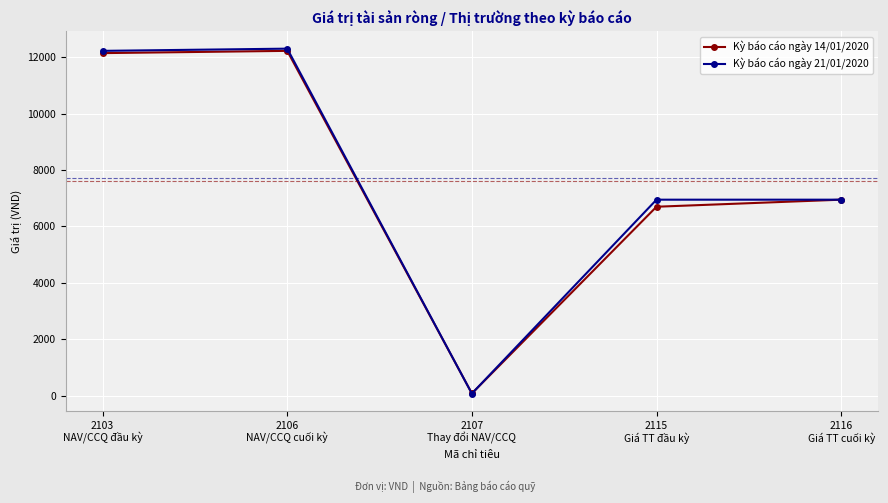

How many lines are shown in the chart?

2